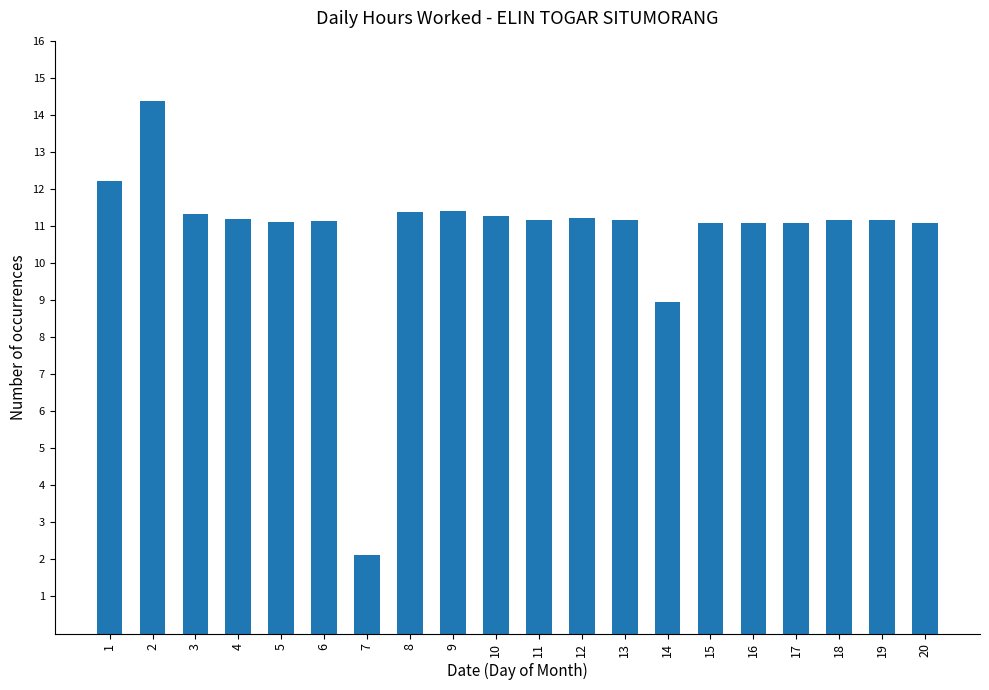

Read the value at 17.

11.1